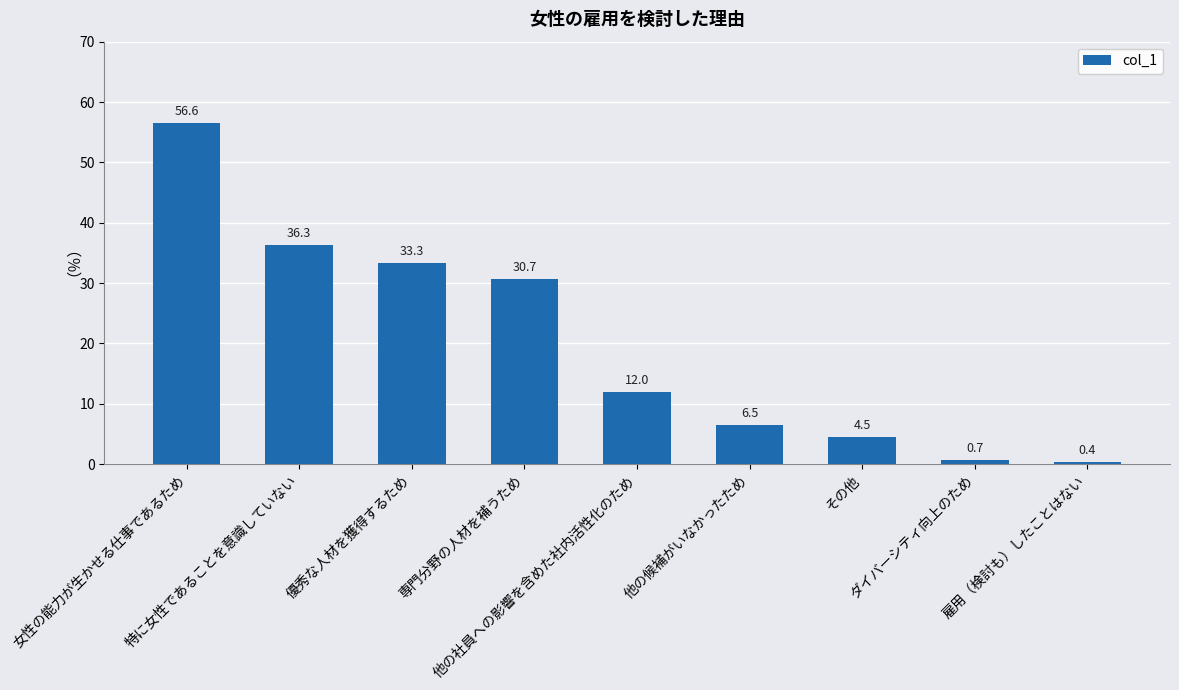

How many data points does each series have?

9